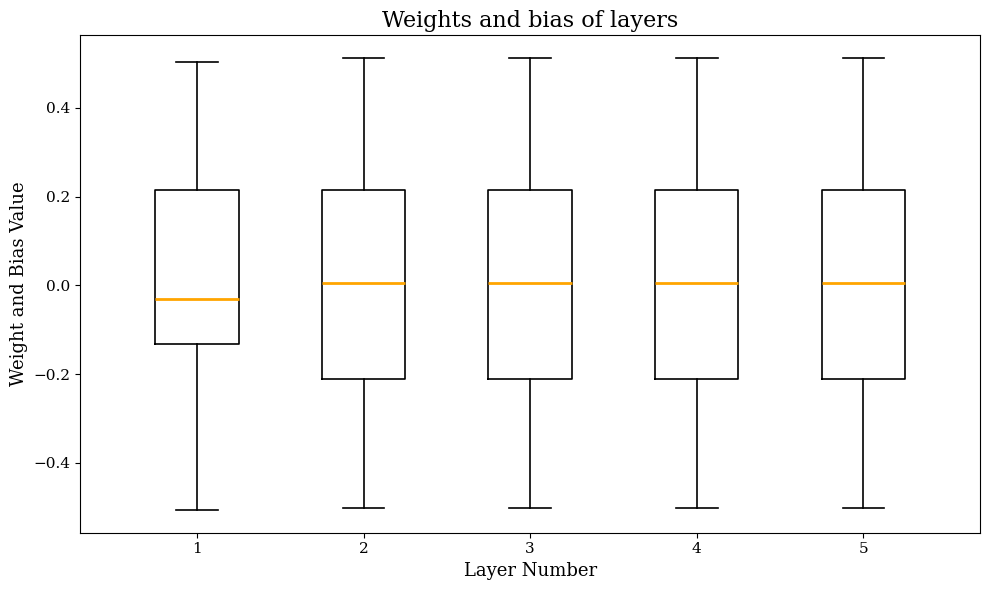

Reading left to right, read every box against the y-axis: the position of its median line, the range the box covers, and the ends of its whiskers. The values are not printed on the chart, so give them approximately, as read against the axis.

1: median -0.02, box -0.14 to 0.22, whiskers -0.50 to 0.50
2: median 0.00, box -0.22 to 0.22, whiskers -0.50 to 0.52
3: median 0.00, box -0.22 to 0.22, whiskers -0.50 to 0.52
4: median 0.00, box -0.22 to 0.22, whiskers -0.50 to 0.52
5: median 0.00, box -0.22 to 0.22, whiskers -0.50 to 0.52